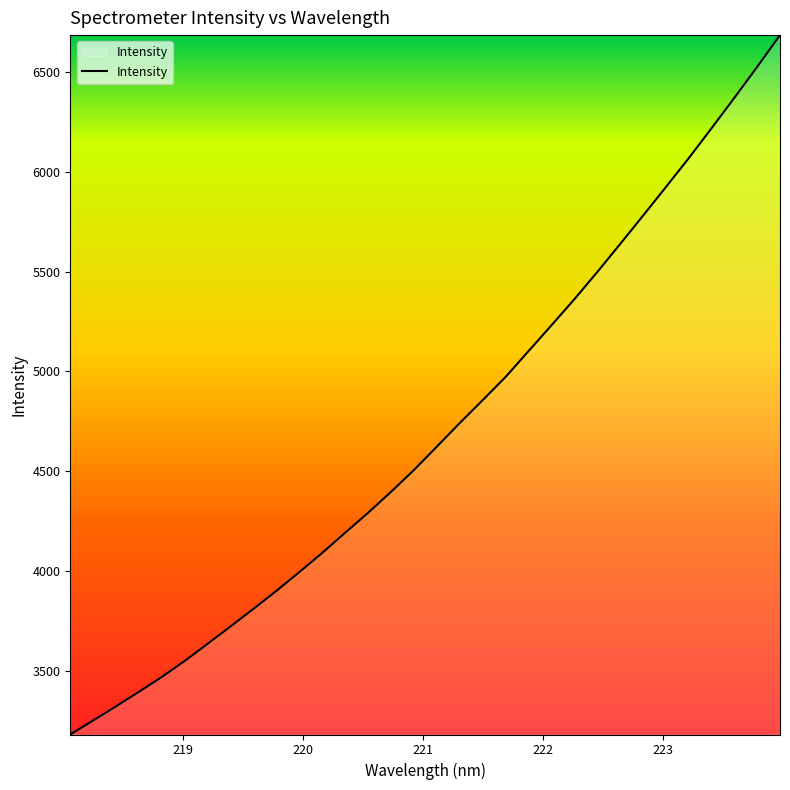

What is the greatest value displayed?

6683.7